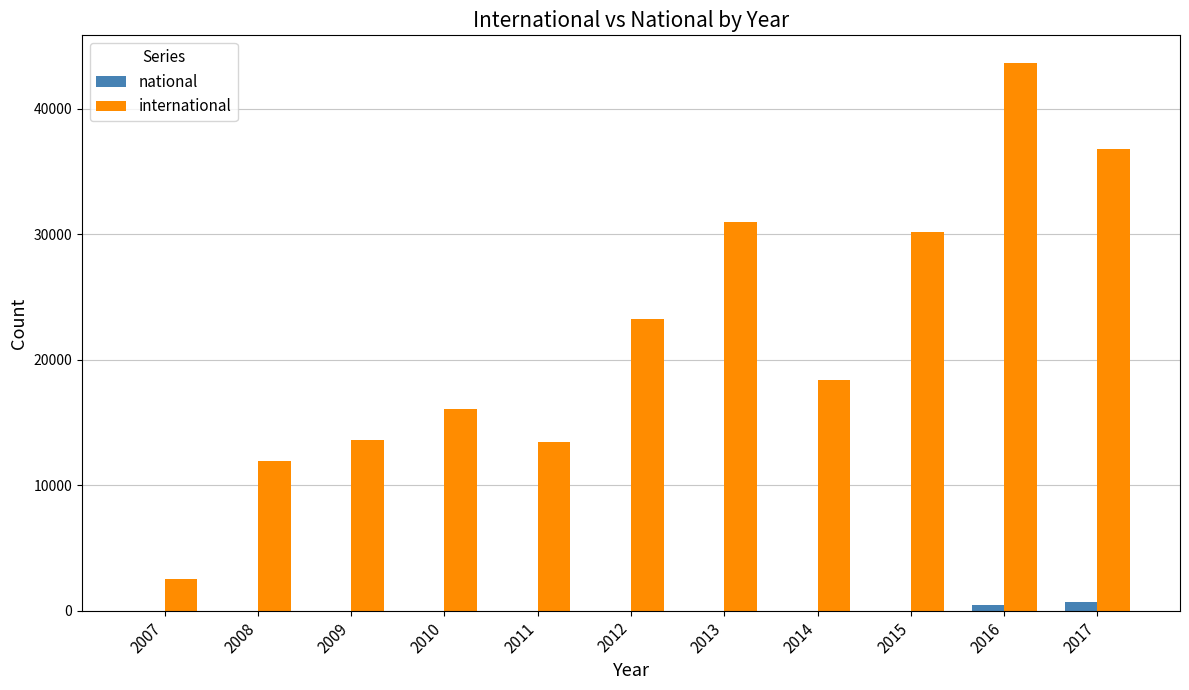

What are all the series names shown in the legend?

national, international